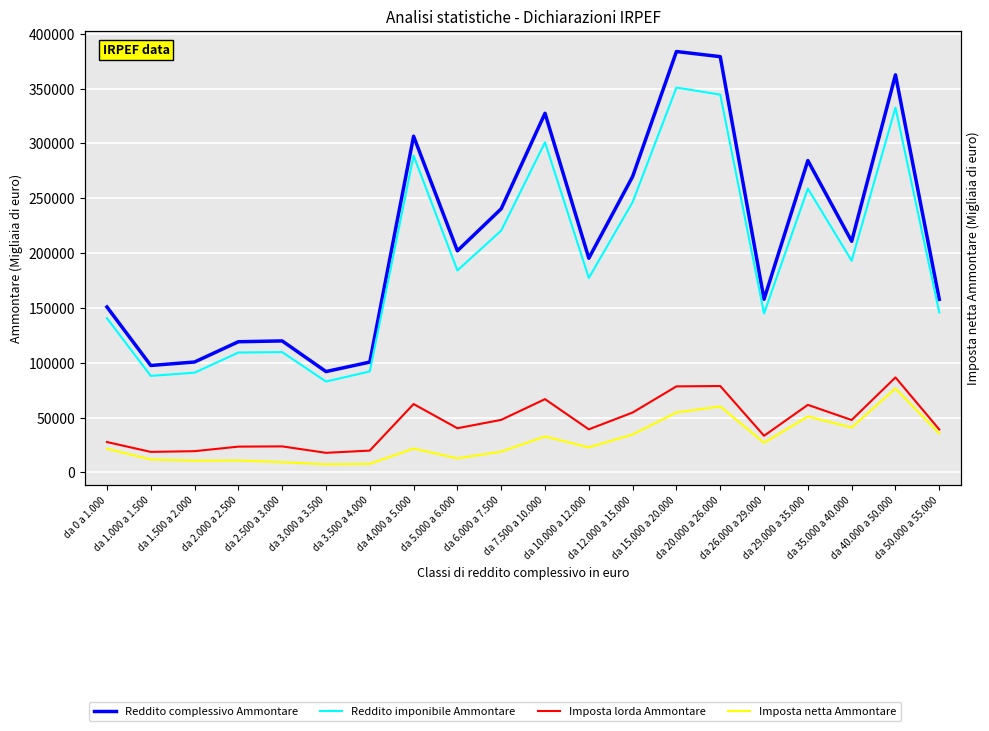

What is the minimum value shown in the chart?

7417